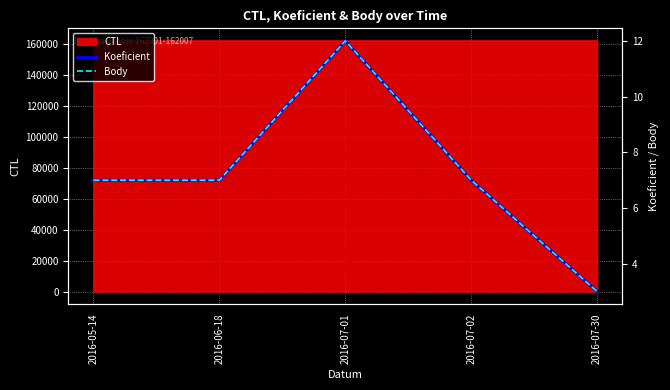

What is the highest value of the Koeficient series?

12